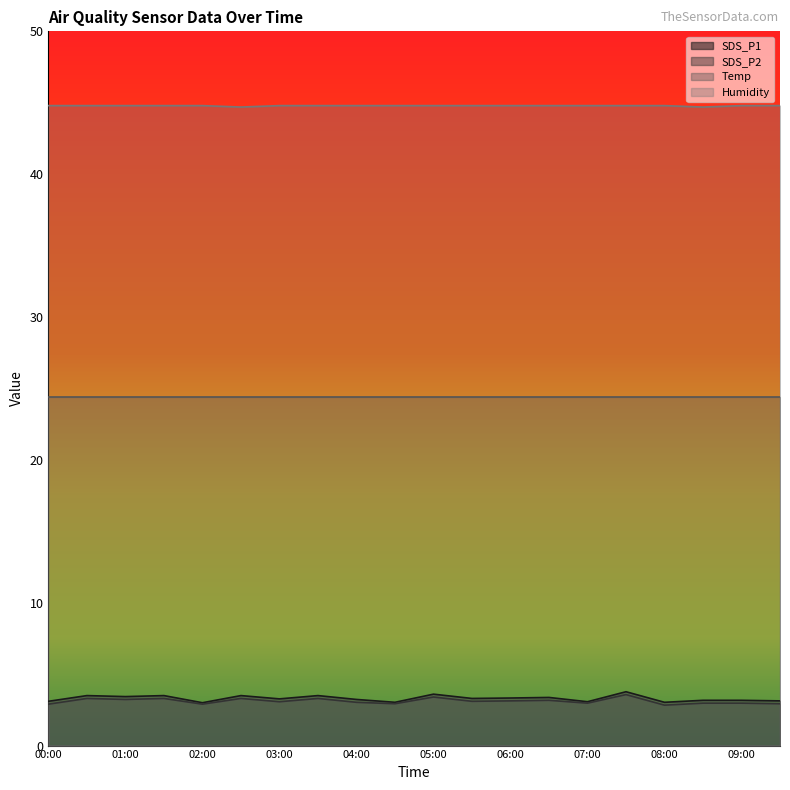

Where is SDS_P2 nearest to the value 3?

04:00